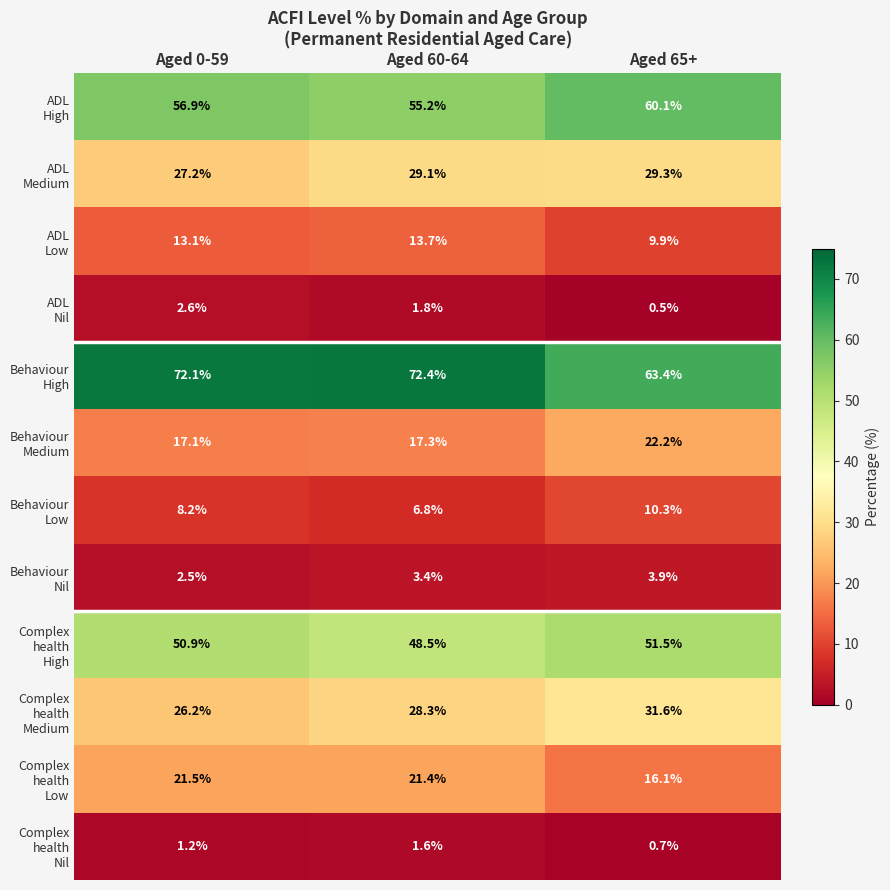

What is the smallest value displayed?

0.5